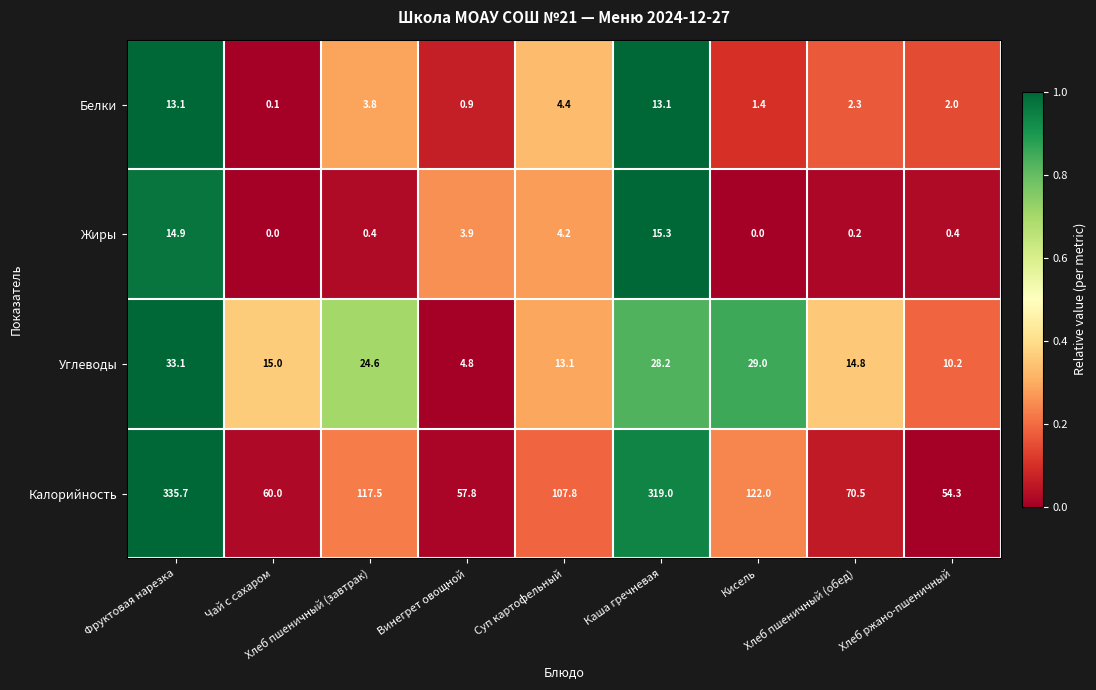

Which series has the largest range (max minus min)?

Калорийность